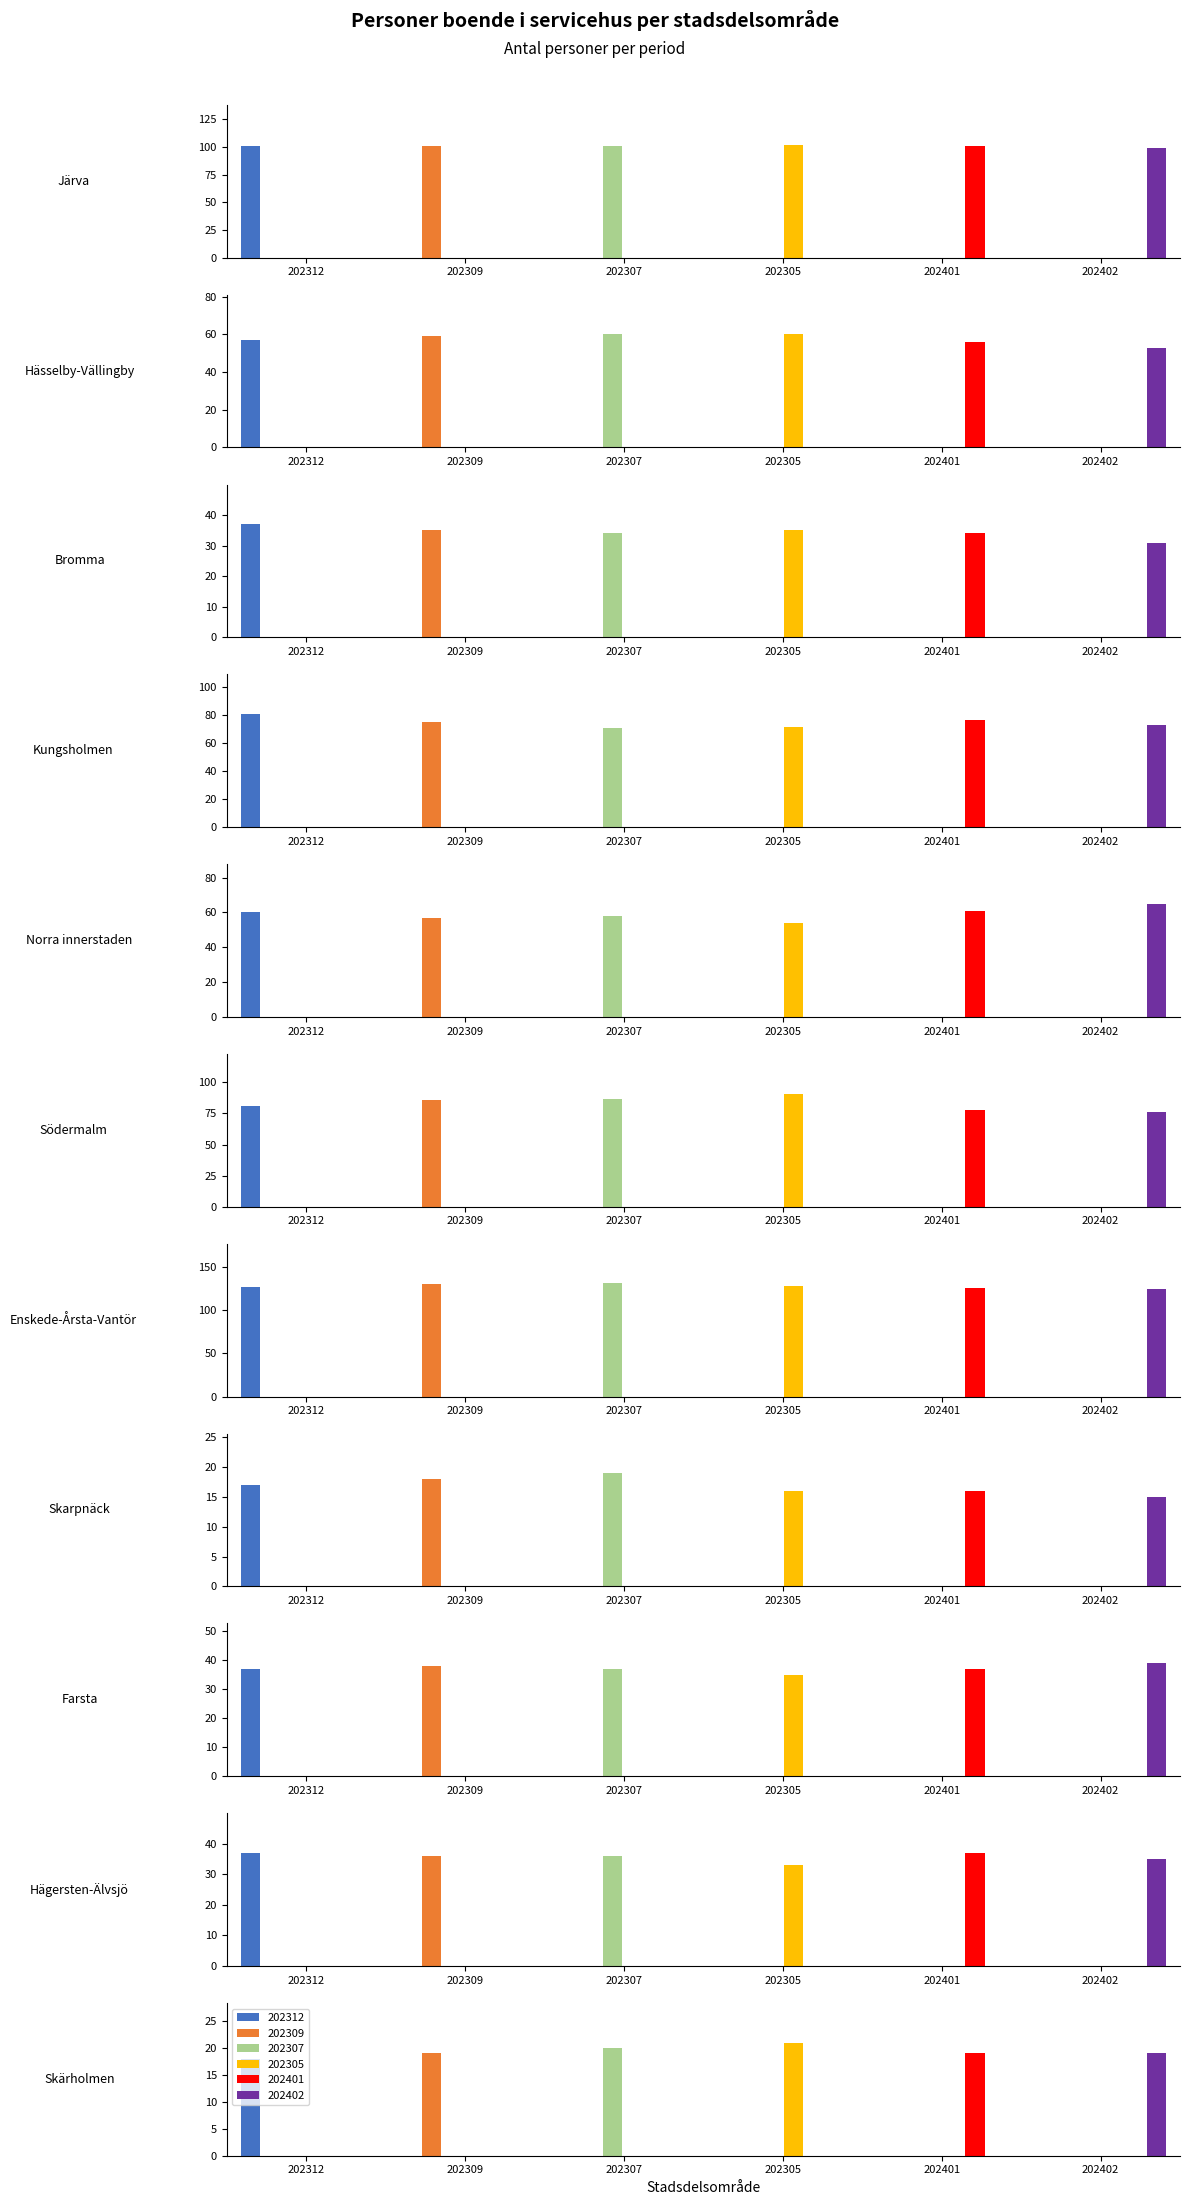

At which label is 202401 closest to 71?

Kungsholmen